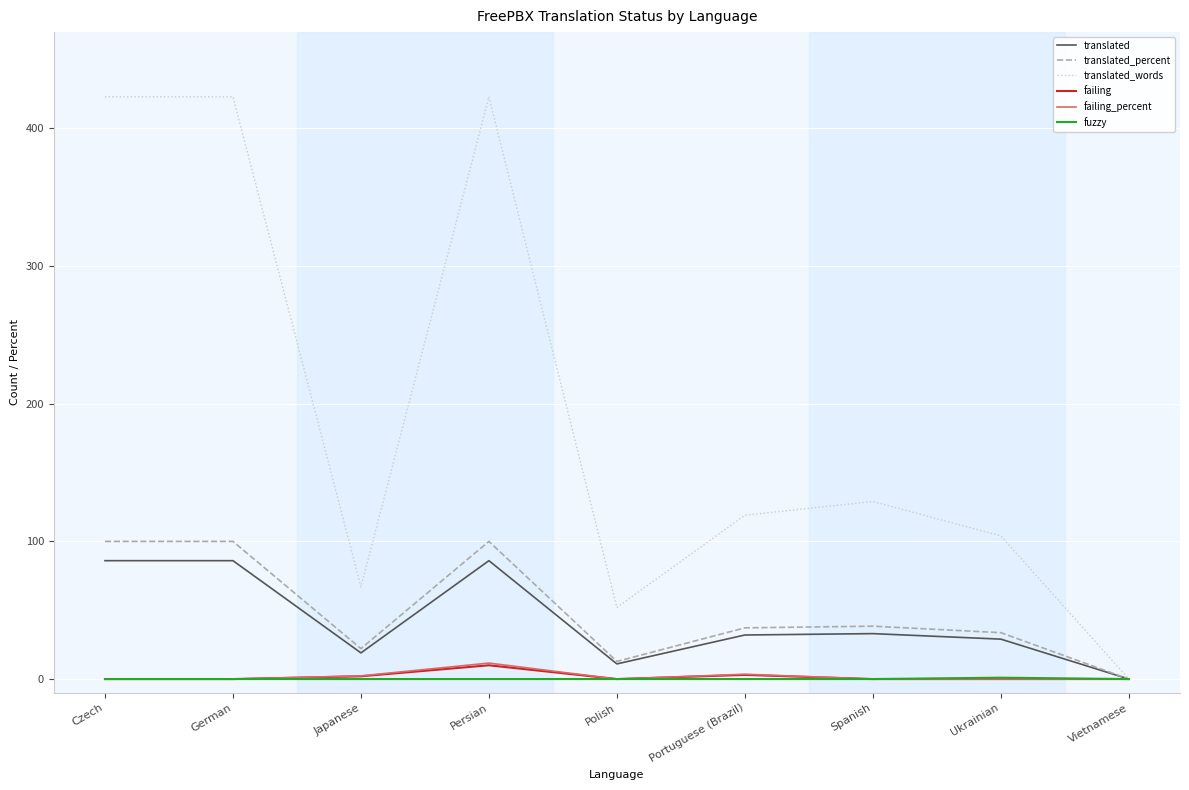

Which series has the widest spread of values?

translated_words